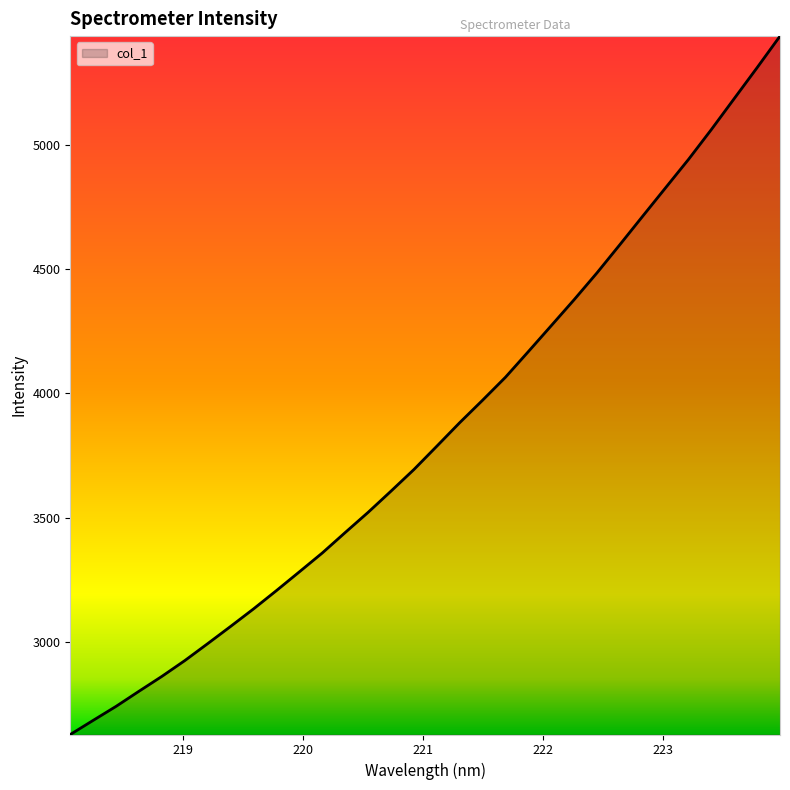

What is the smallest value displayed?

2627.0